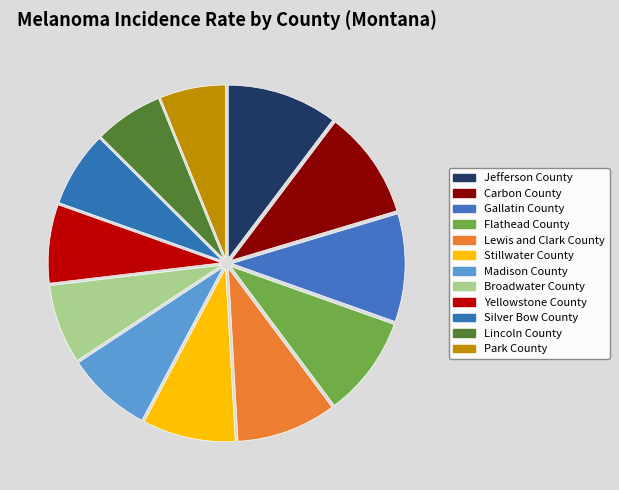

To the nearest percent, what portion does Lincoln County represent?

6%